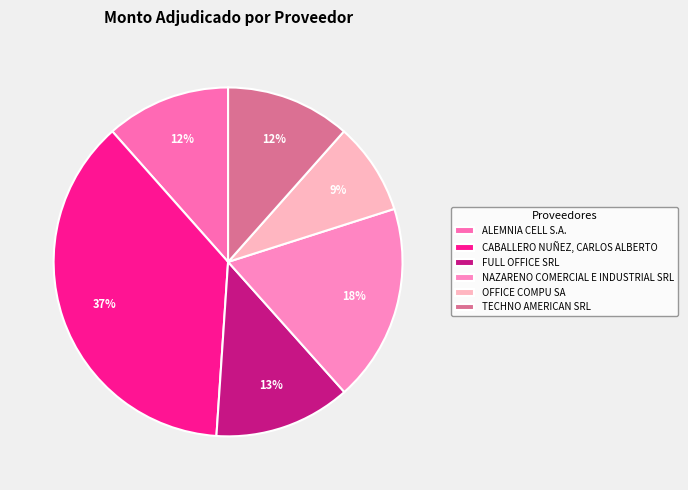

What is the ratio of the value at OFFICE COMPU SA to the value at FULL OFFICE SRL?

0.7